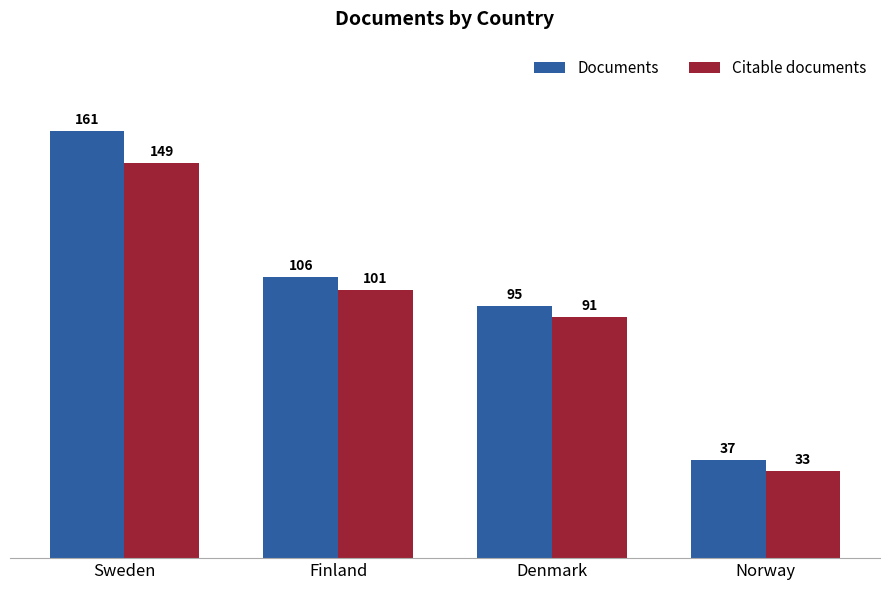

What is the total value across all series at Norway?

70